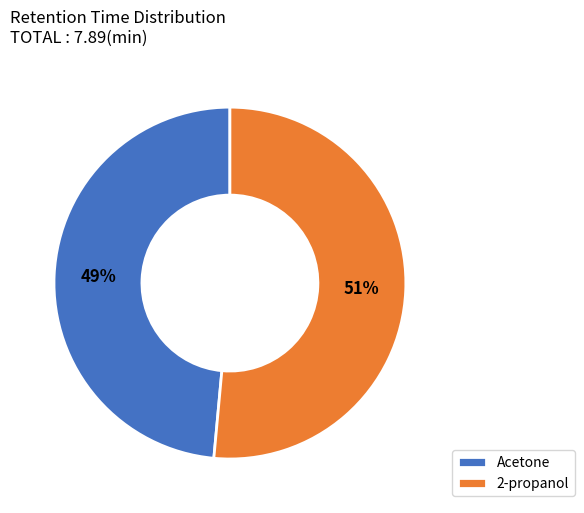

Is the sum of Acetone and 2-propanol greater than half?

Yes